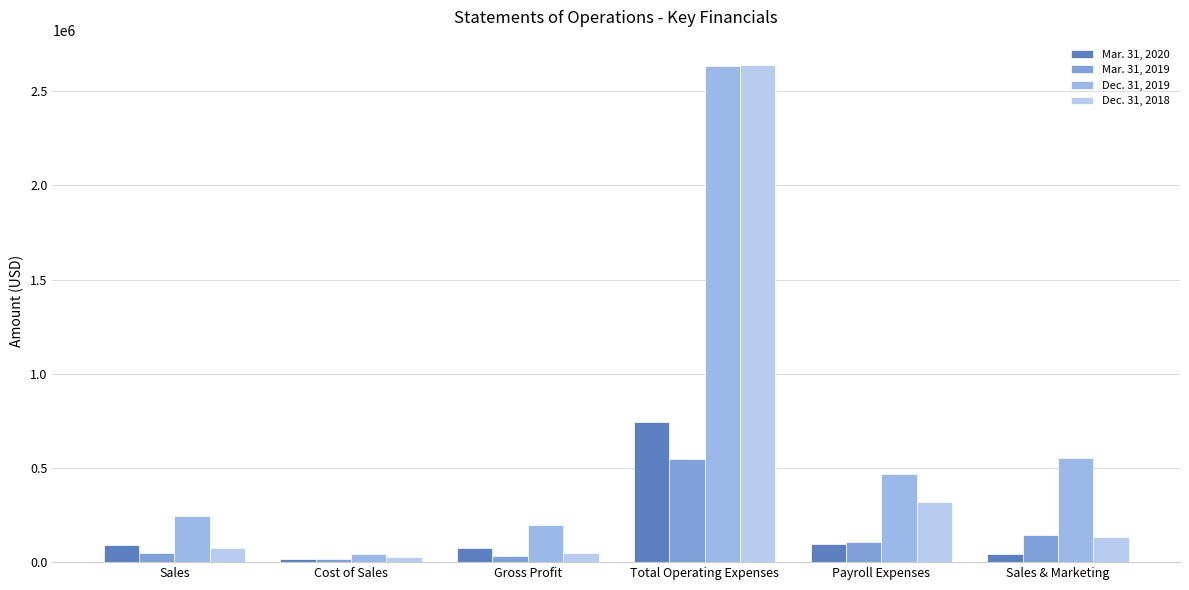

Rank the categories by Mar. 31, 2020 value from lowest to highest.

Cost of Sales, Sales & Marketing, Gross Profit, Sales, Payroll Expenses, Total Operating Expenses